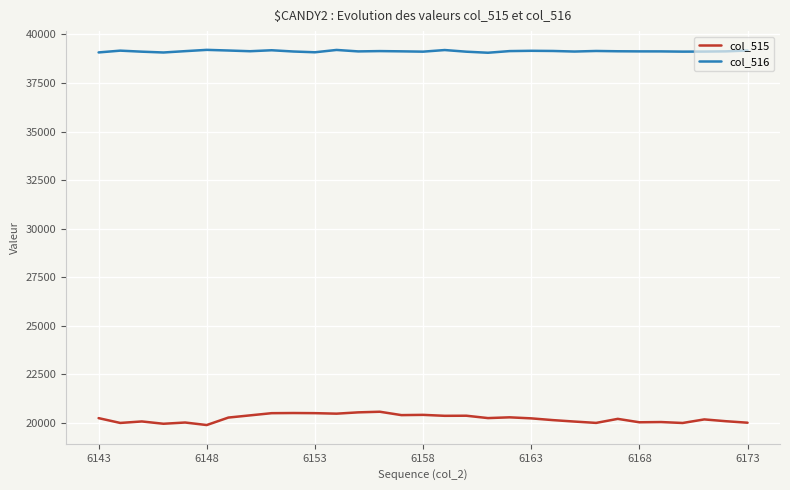

True or false: col_516 and col_515 intersect in this chart.

False